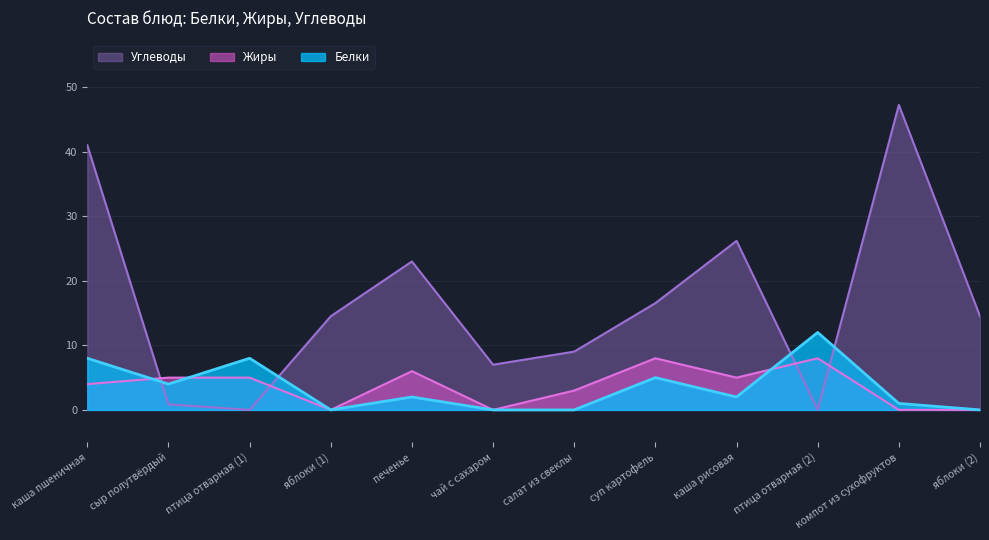

Which has a higher value, салат из свеклы or суп картофель?

суп картофель